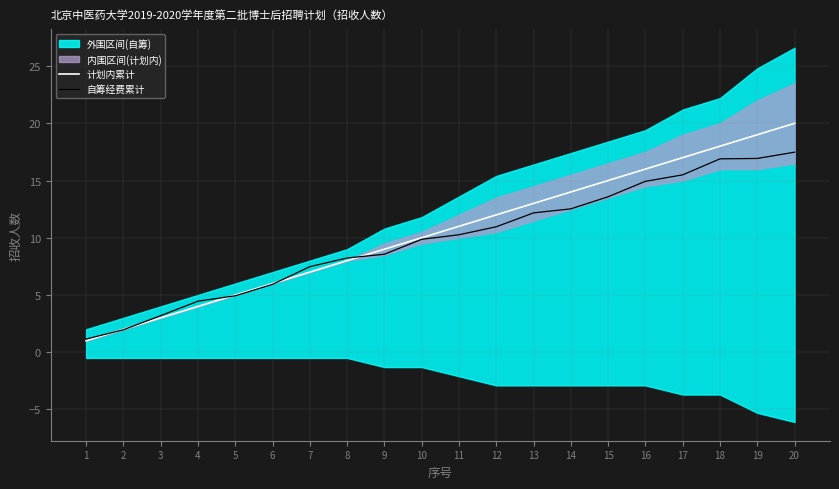

Is the value of 计划内累计 at 14 greater than the value of 自筹经费累计 at 7?

Yes